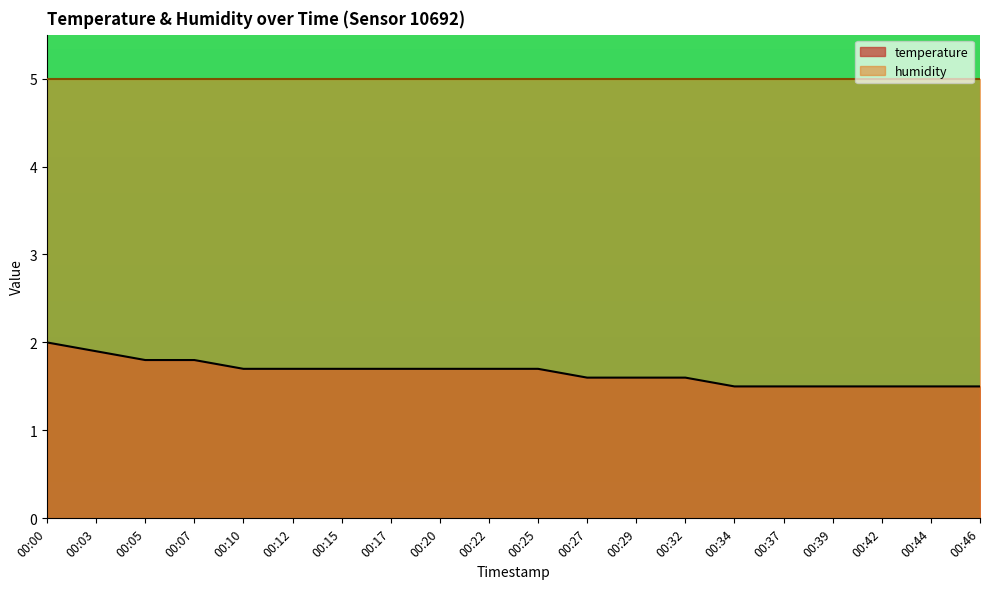

What is the ratio of the value at 00:32 to the value at 00:15?

0.9